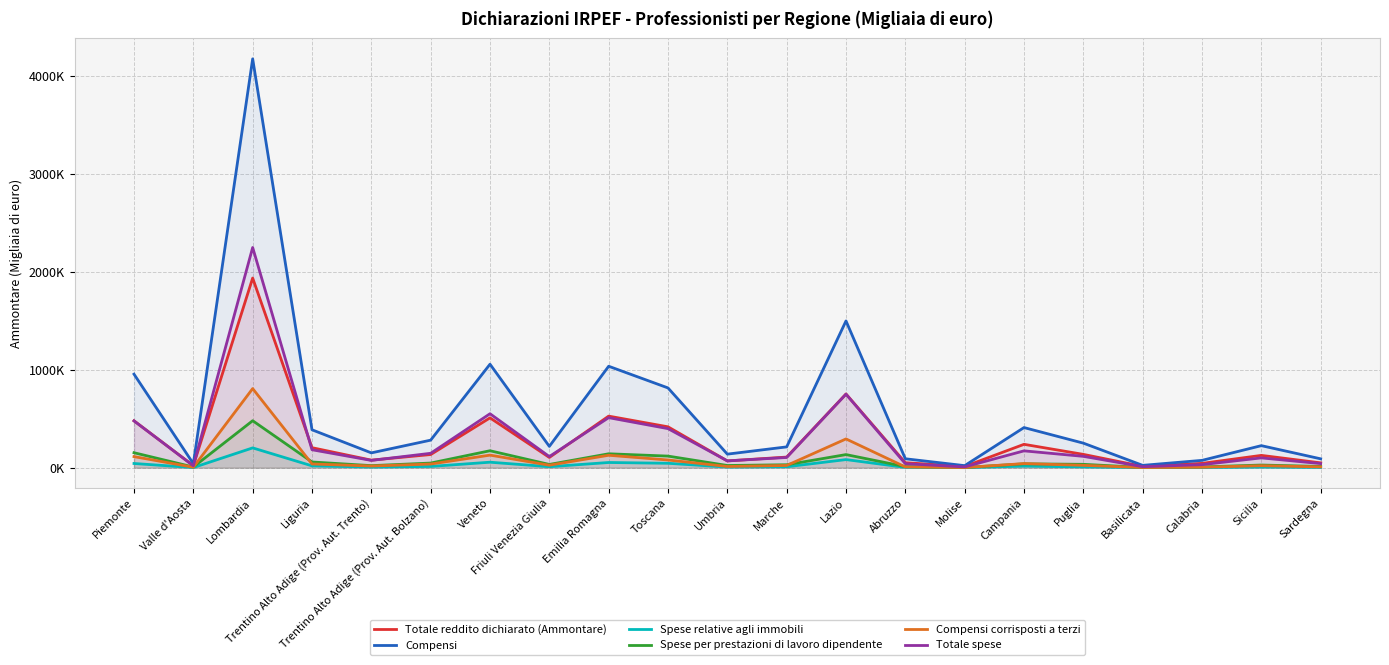

Is the value of Totale reddito dichiarato (Ammontare) at Piemonte greater than the value of Totale spese at Trentino Alto Adige (Prov. Aut. Bolzano)?

Yes